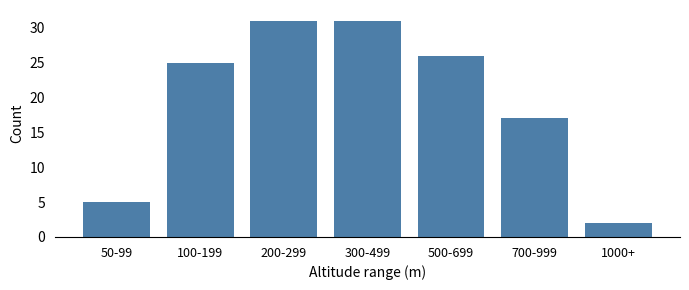

Reading left to right, transcribe all the data shown in this chart.

5	25	31	31	26	17	2